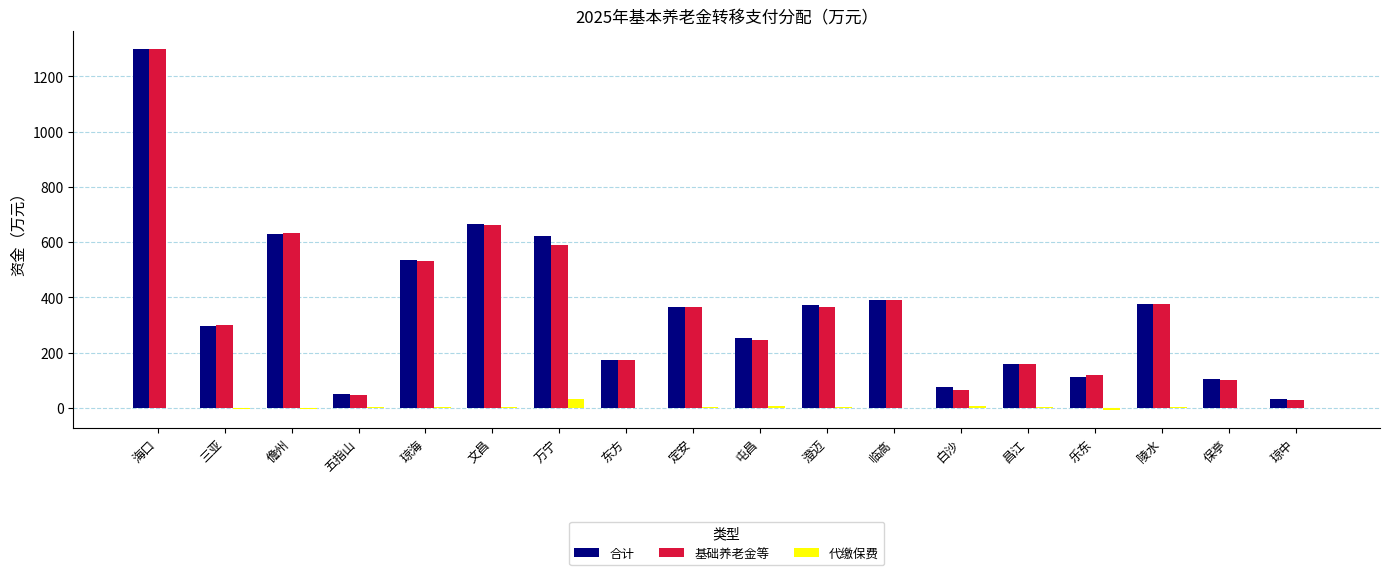

How many groups of bars are there?

18